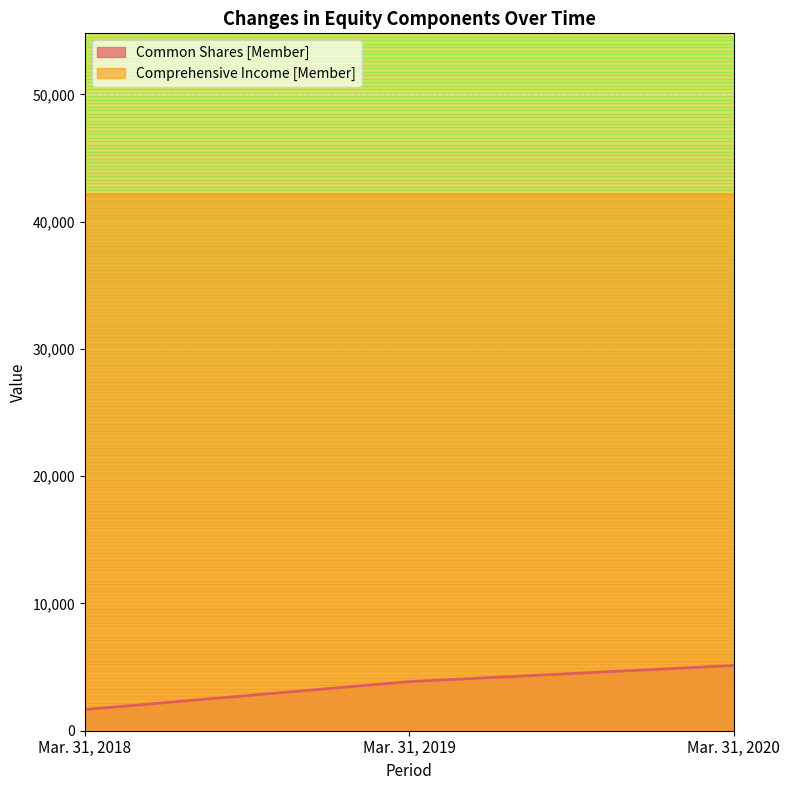

At which label is the value closest to 3395?

Mar. 31, 2019